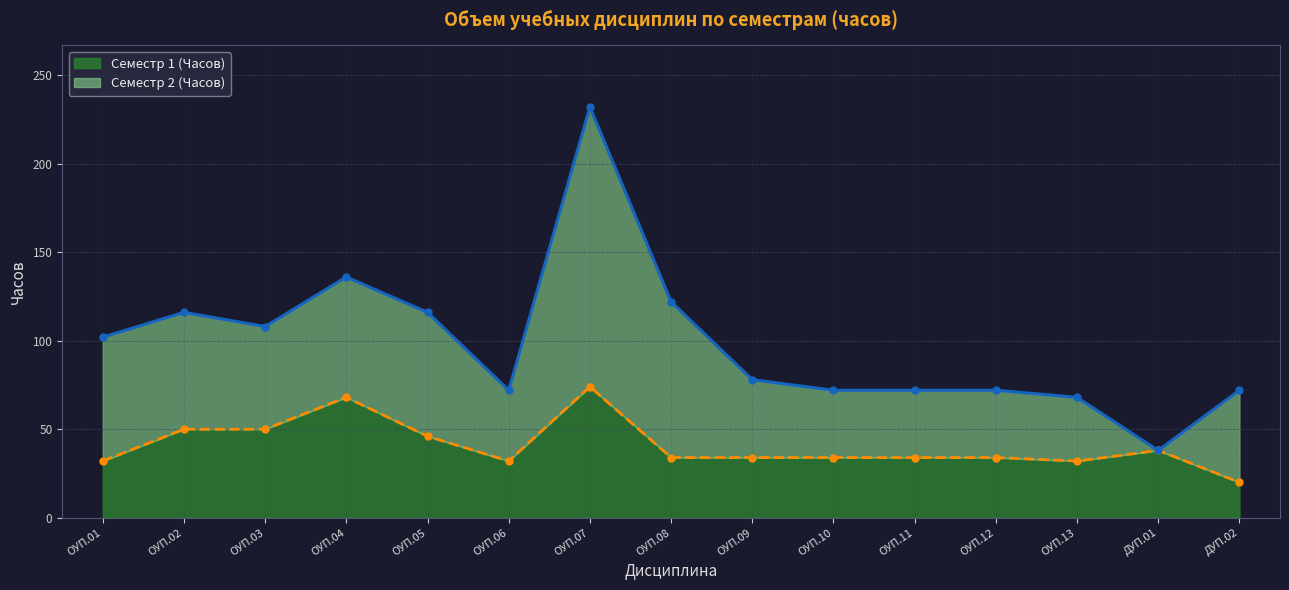

The chart shows a value of 47 at ОУП.06. True or false?

False